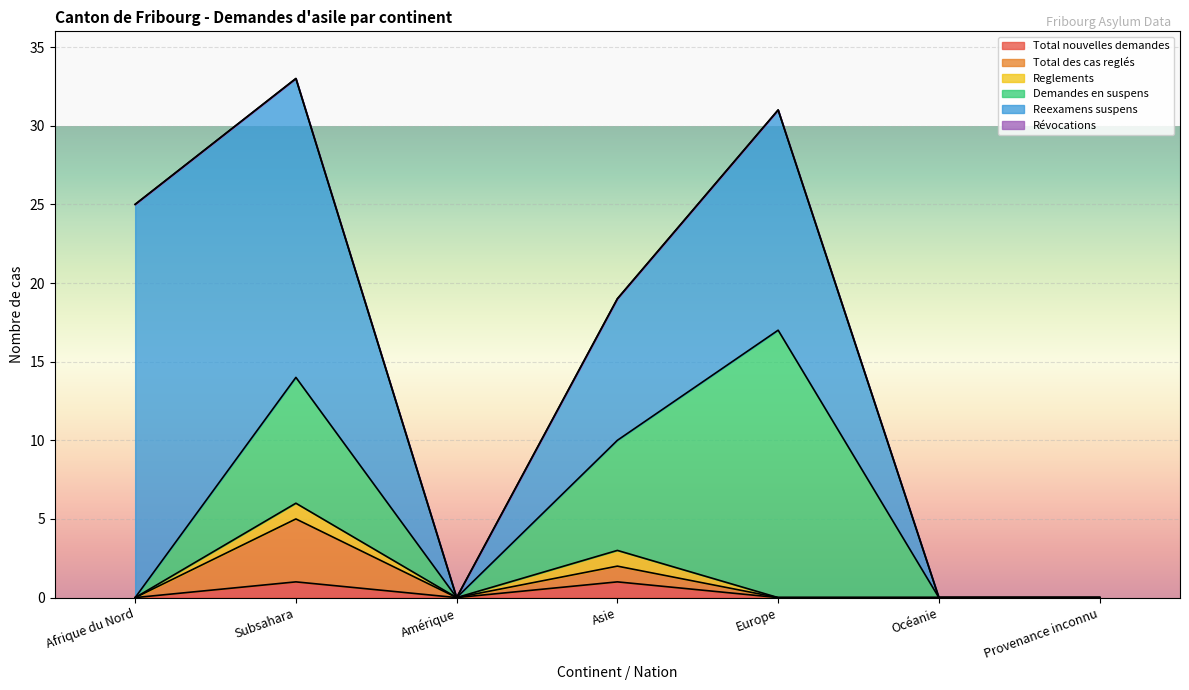

At which label is Demandes en suspens closest to 8?

Subsahara